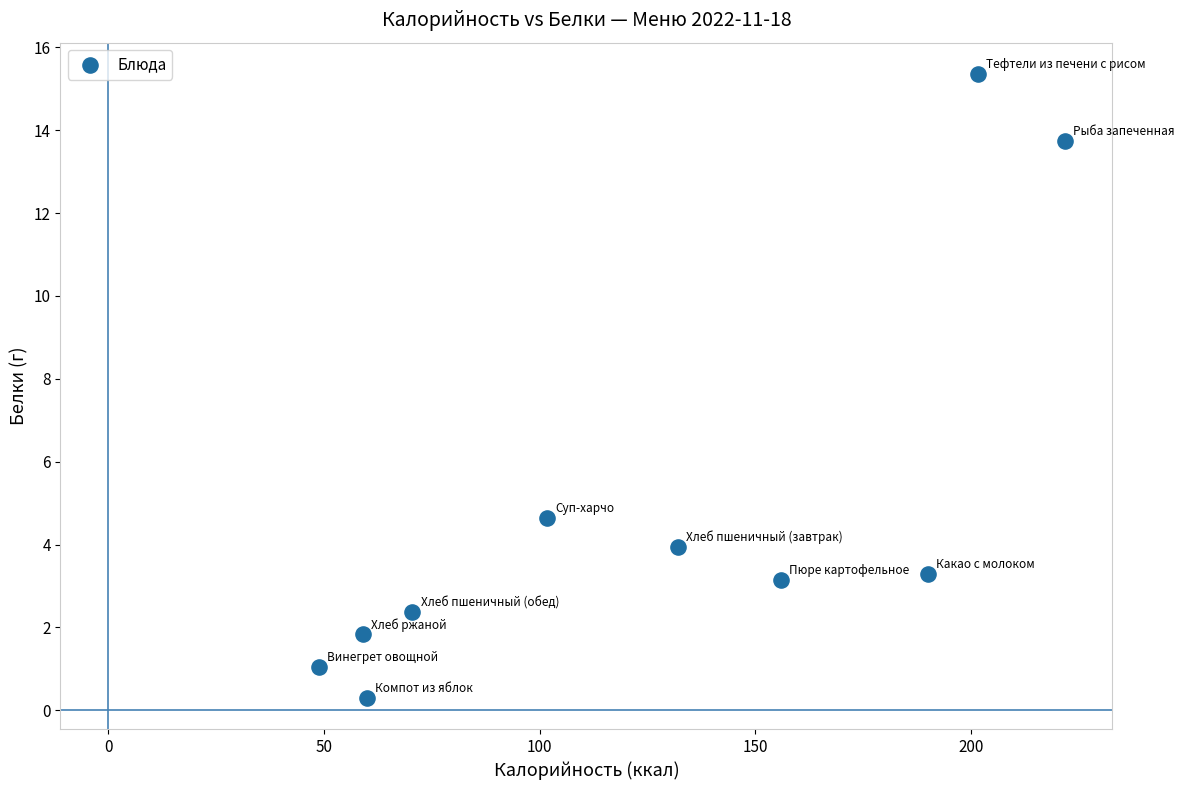

What Y value in the scatter plot is closest to 7?

4.7